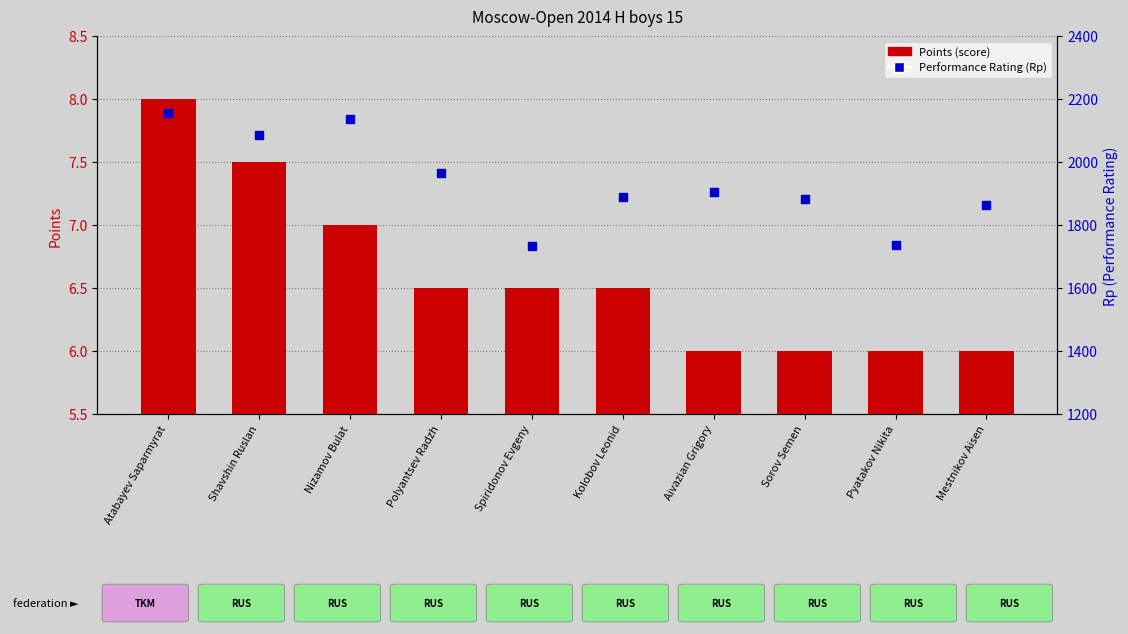

At how many categories does at least one series exceed 462?

10